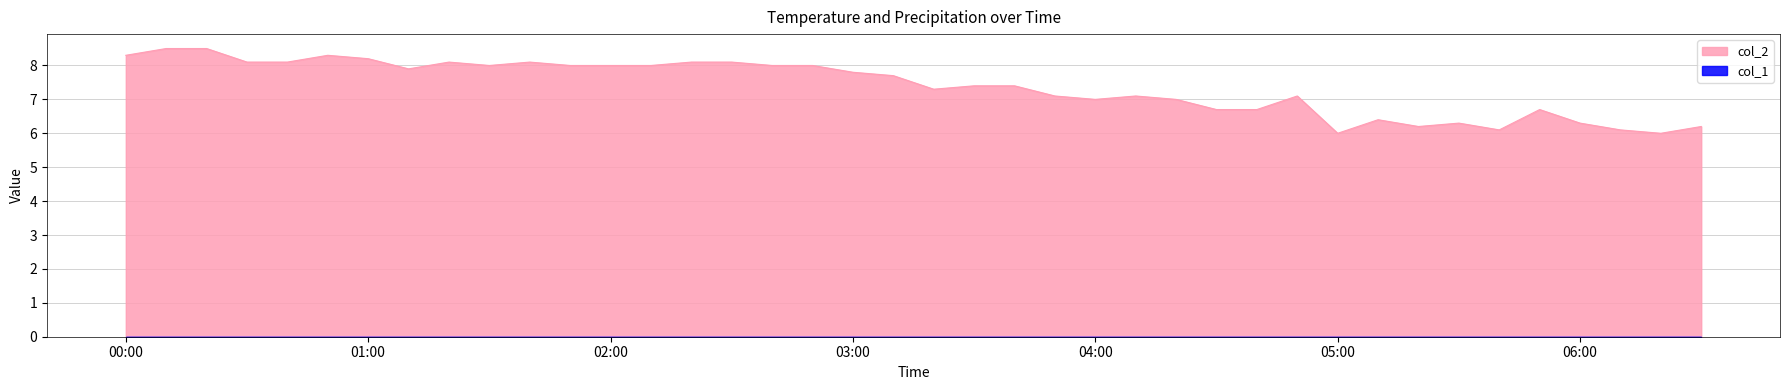

Reading left to right, what are all the values shown in this chart?

8.3	8.5	8.5	8.1	8.1	8.3	8.2	7.9	8.1	8.0	8.1	8.0	8.0	8.0	8.1	8.1	8.0	8.0	7.8	7.7	7.3	7.4	7.4	7.1	7.0	7.1	7.0	6.7	6.7	7.1	6.0	6.4	6.2	6.3	6.1	6.7	6.3	6.1	6.0	6.2